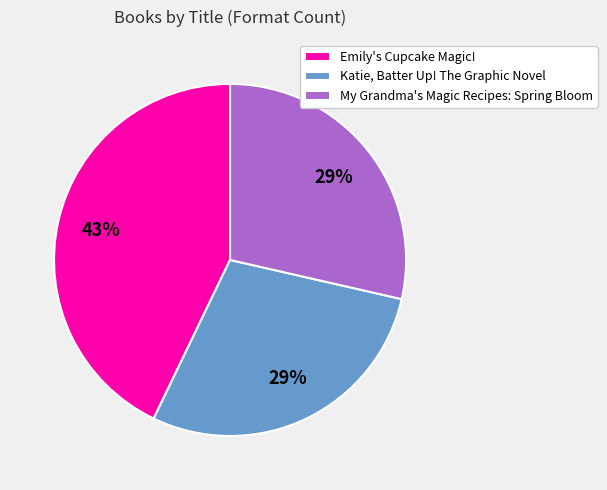

To the nearest percent, what percentage of the pie is Emily's Cupcake Magic!?

43%